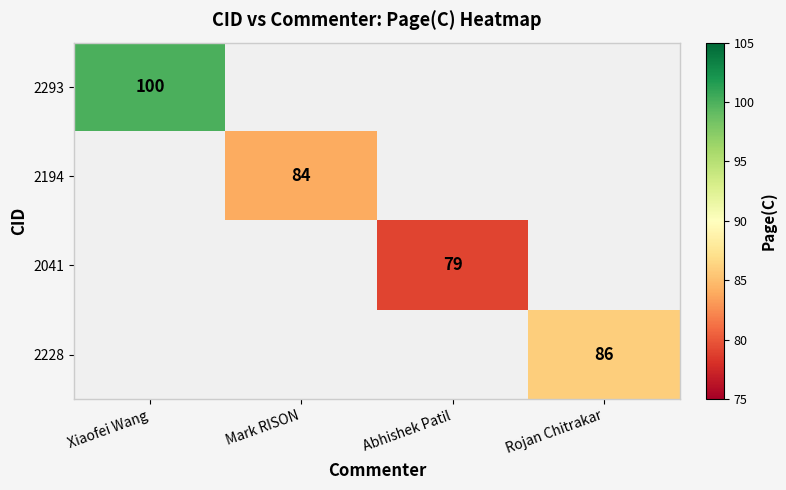

At how many categories does at least one series exceed 99?

1